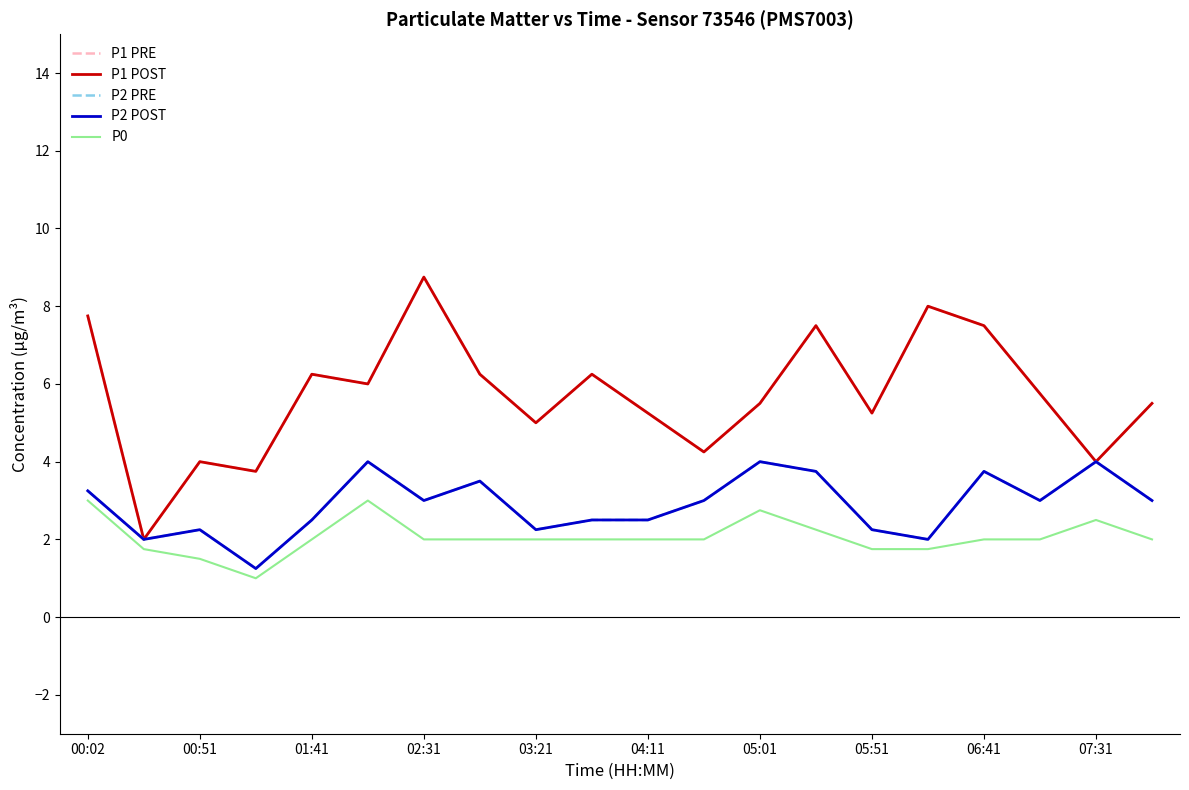

What is the difference between the second highest and second lowest values in the P1 POST series?

4.2